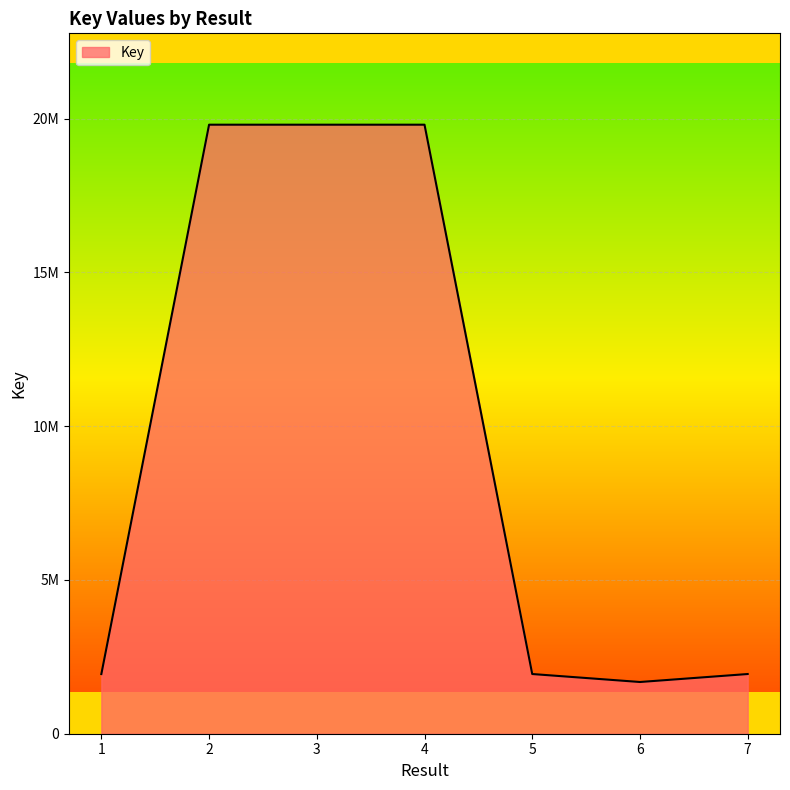

What is the approximate value at 1?

1939876